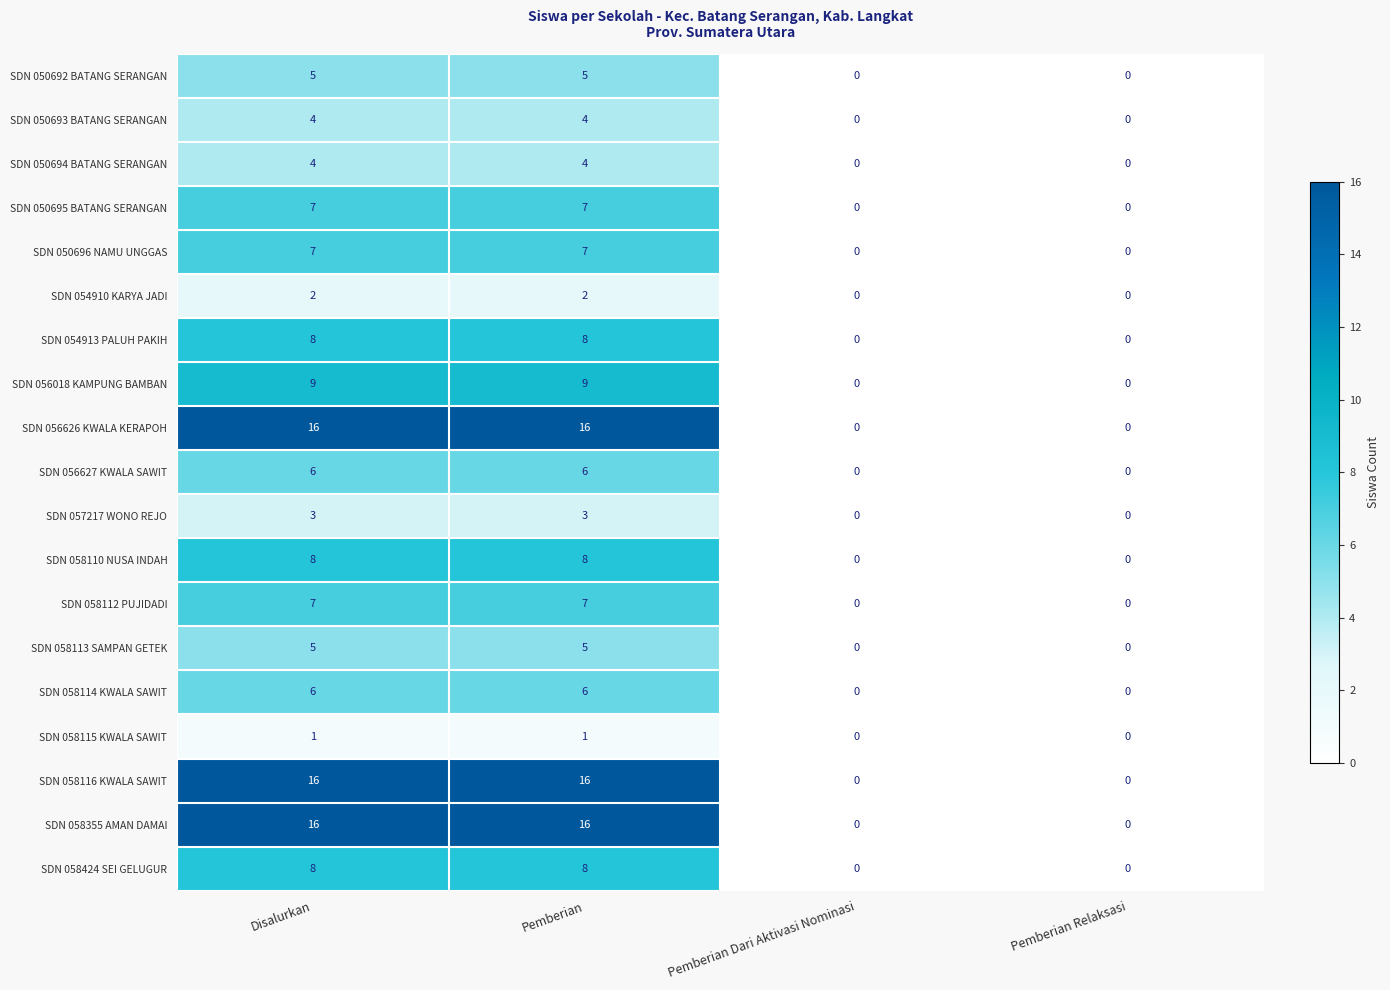

What is the difference between the highest and lowest values at Pemberian?

15